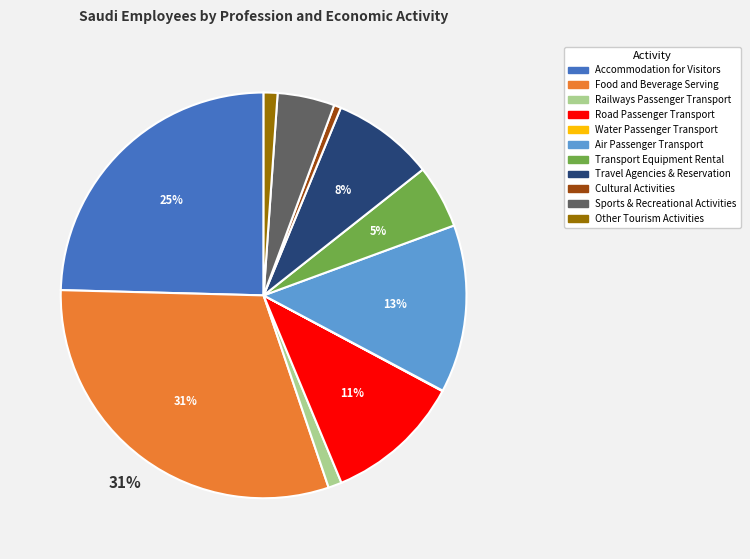

To the nearest percent, what is the combined percentage of Travel Agencies & Reservation and Railways Passenger Transport?

9%